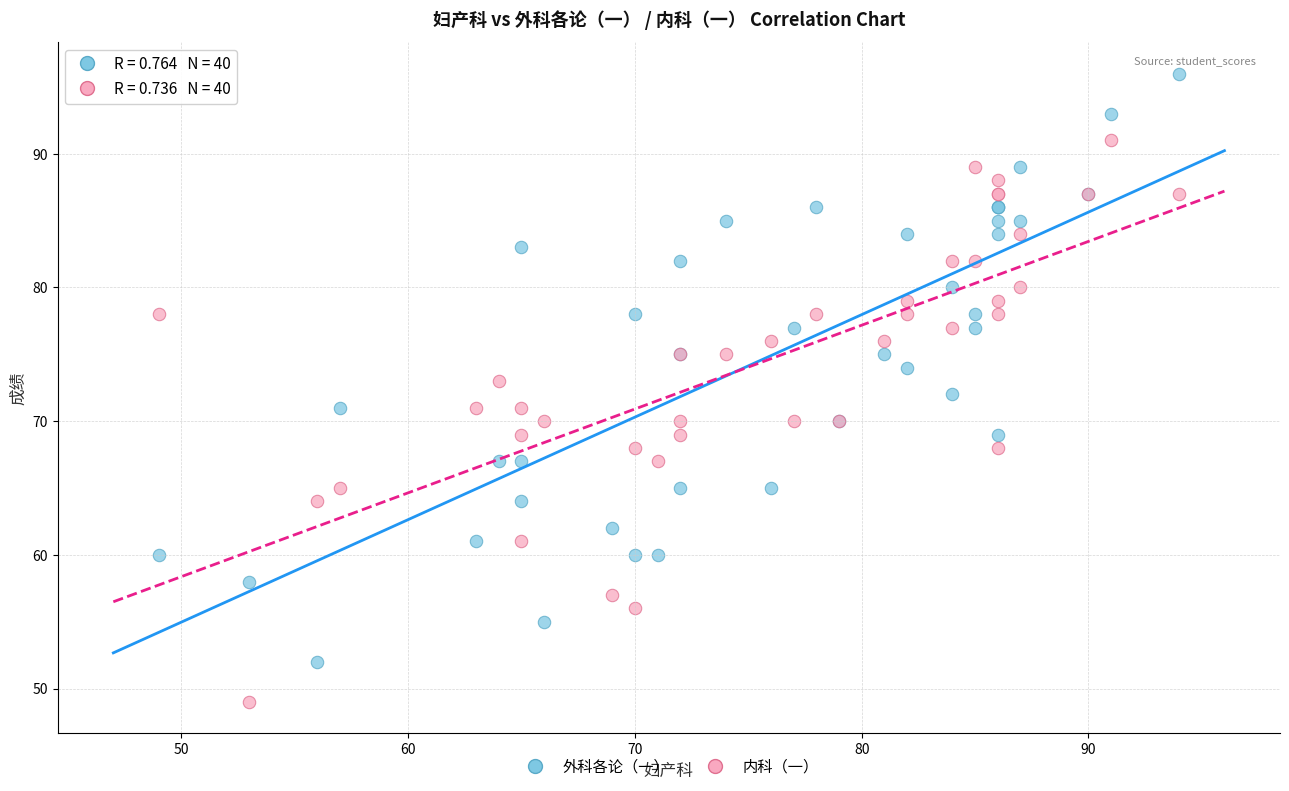

What is the X range (max minus min) for the scatter plot?

45